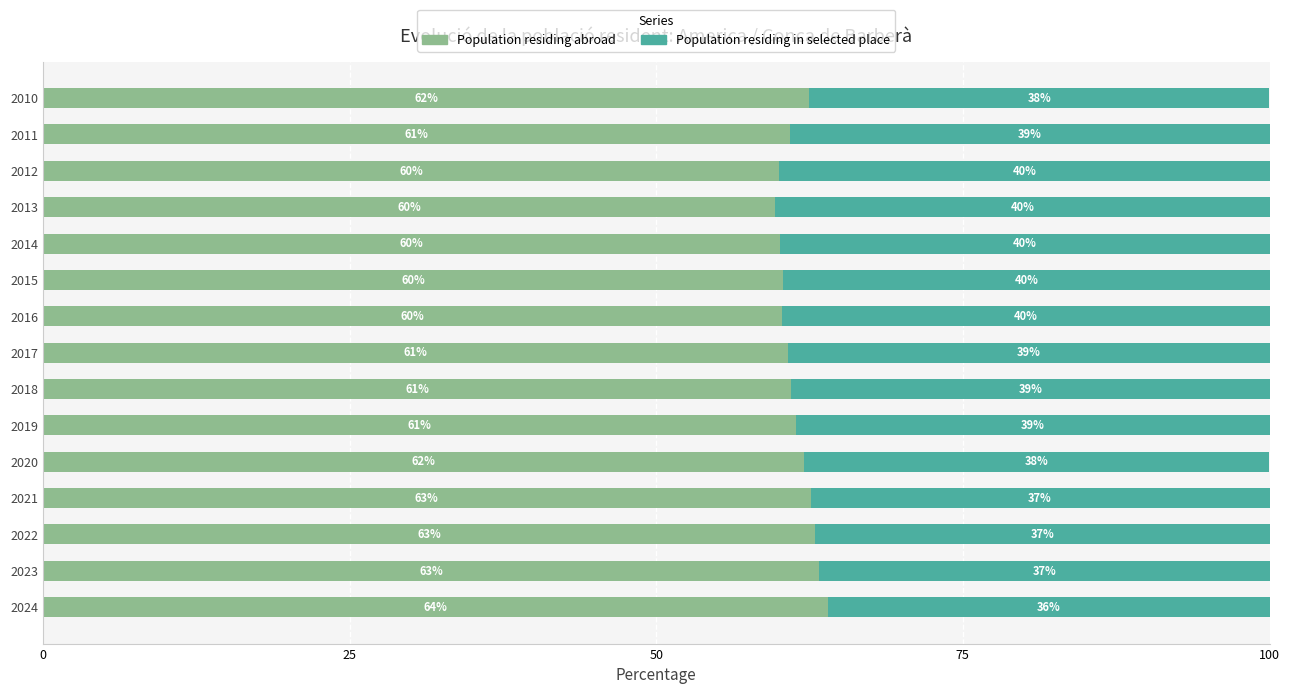

The value of Population residing abroad at 2019 is 61.4. True or false?

True